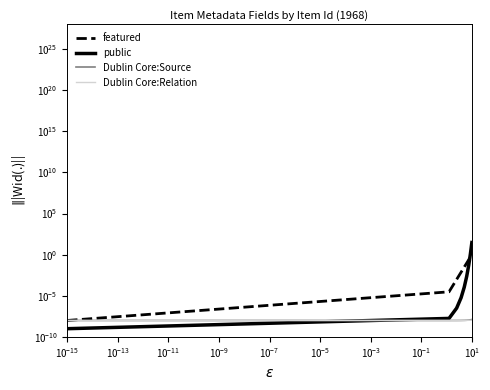

Rank the series by their maximum value, from highest to lowest.

public, featured, Dublin Core:Source, Dublin Core:Relation